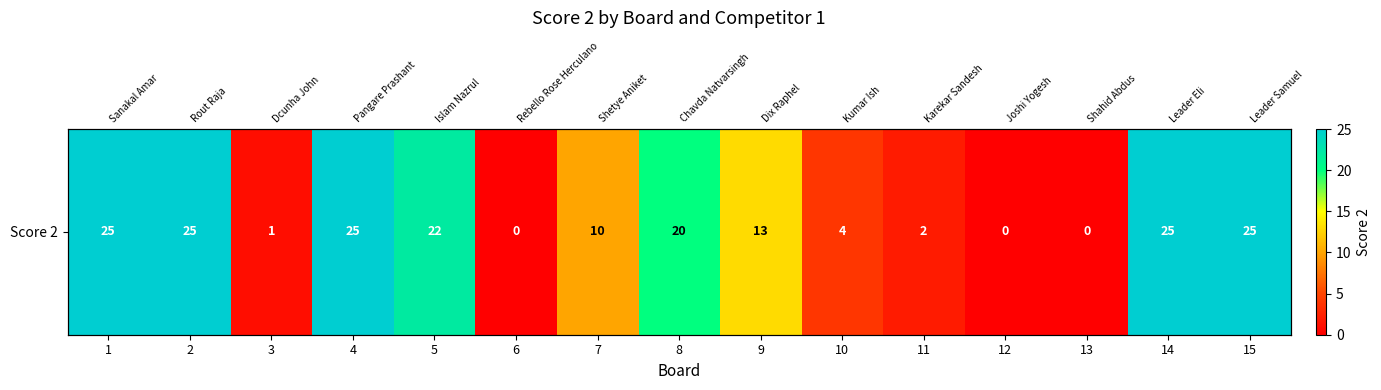

At which label is the value closest to 12?

9